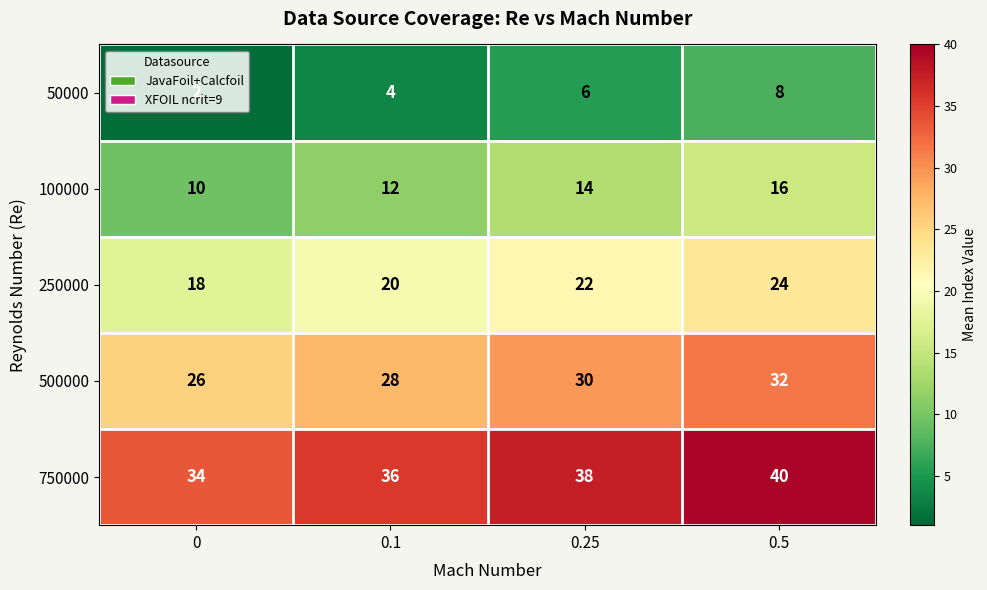

What is the difference between the highest and lowest values at 0.5?

32